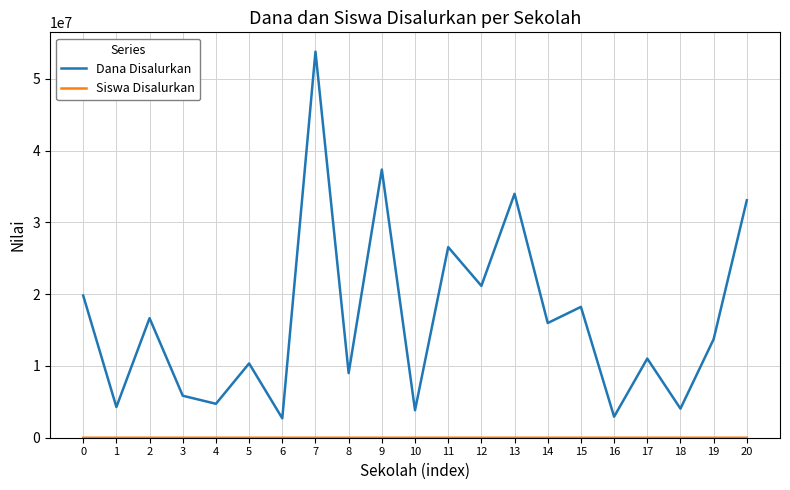

Which series has the widest spread of values?

Dana Disalurkan